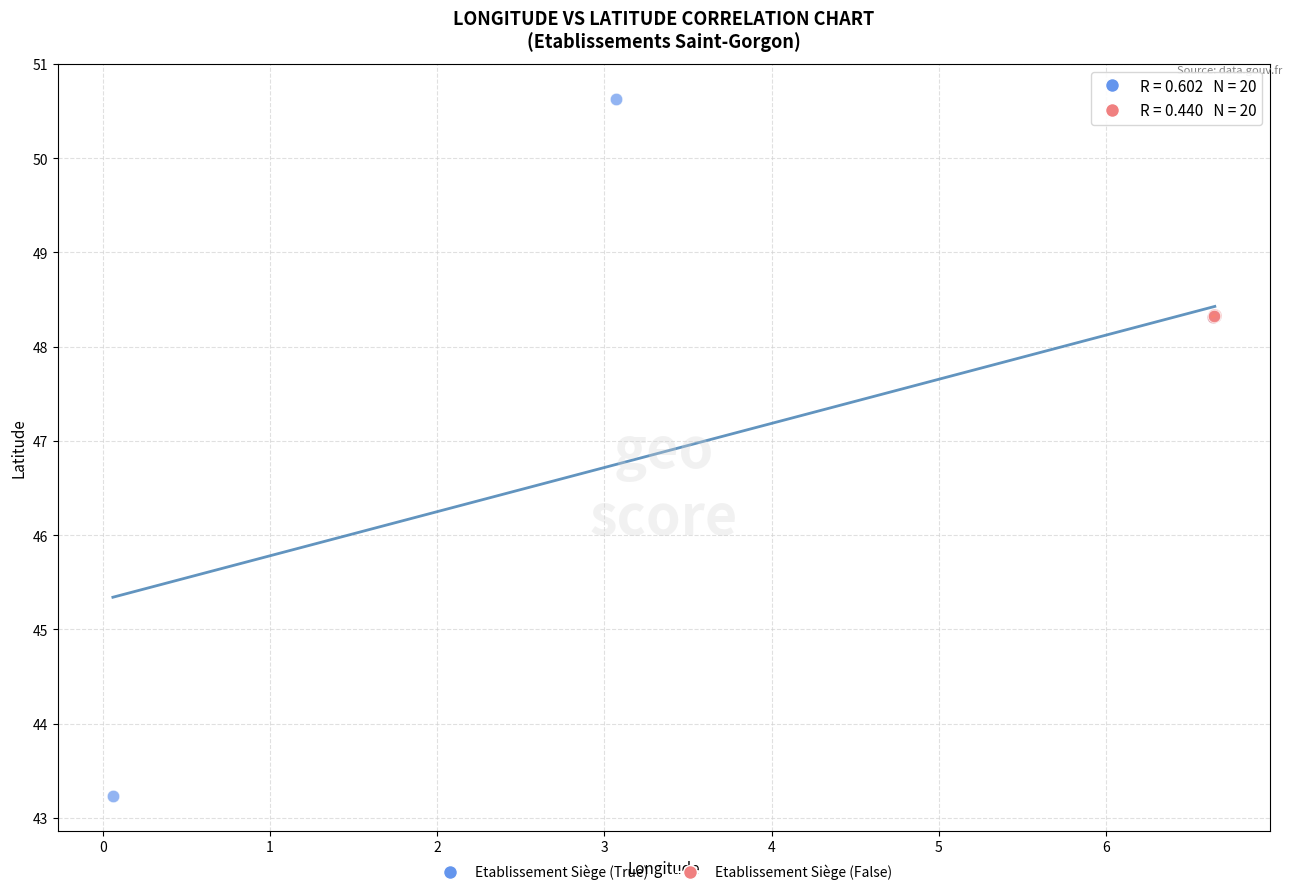

Which series reaches the minimum Y coordinate?

Etablissement Siège (True)